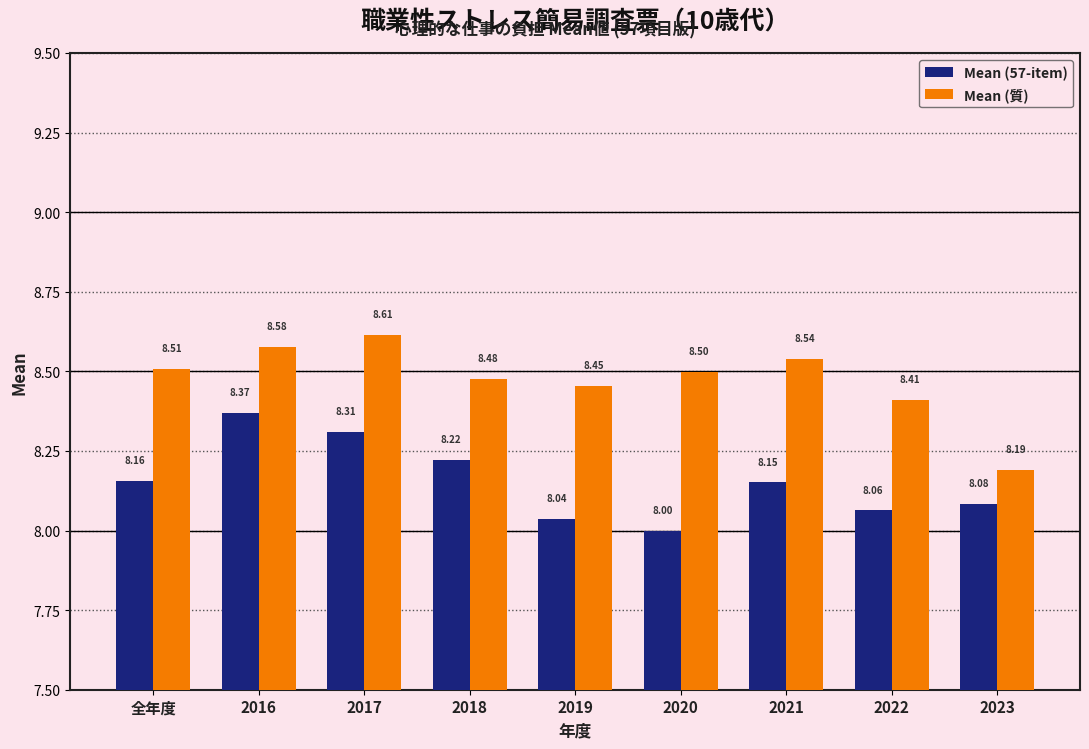

What is the difference between the Mean (質) values at 2021 and 2023?

0.3